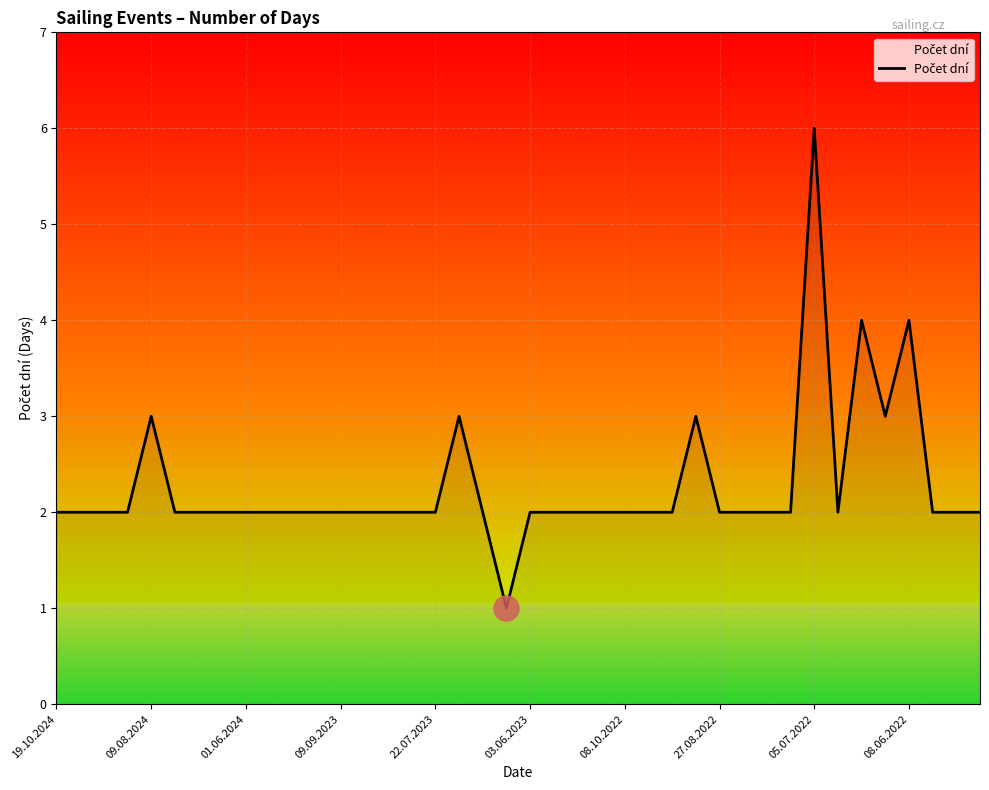

Count the number of categories in the chart.

40